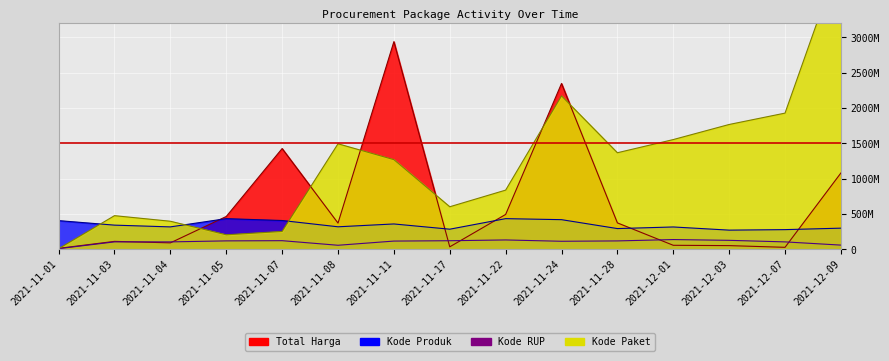

What is the sum of all Kode Produk values?

5173193200